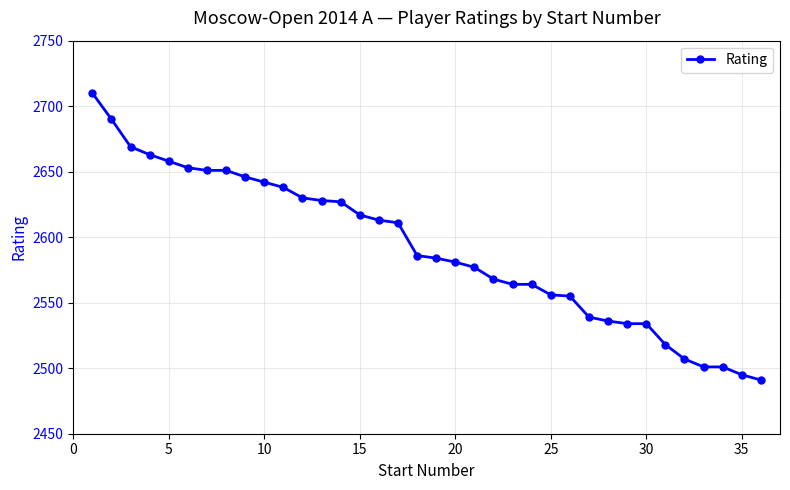

Does the chart have visible grid lines?

Yes